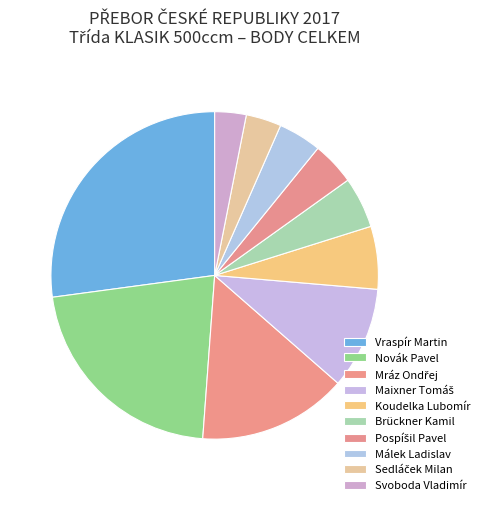

Does Mráz Ondřej represent more than half of the total?

No